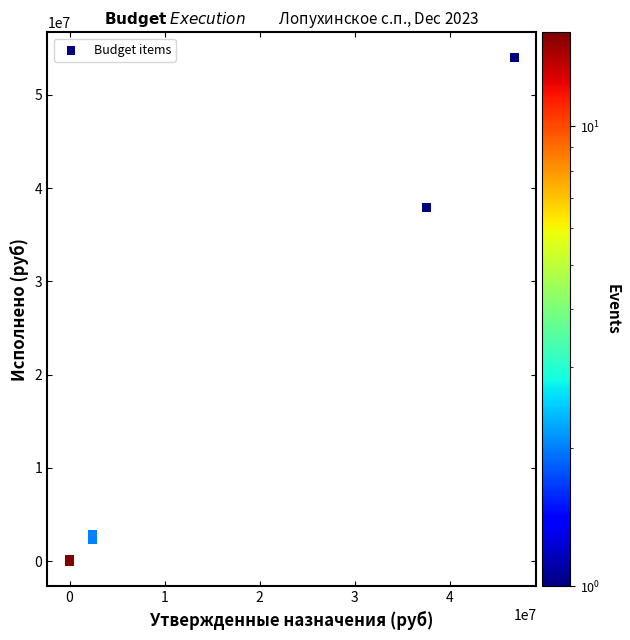

What Y value in the scatter plot is closest to 27000716?

37946694.2